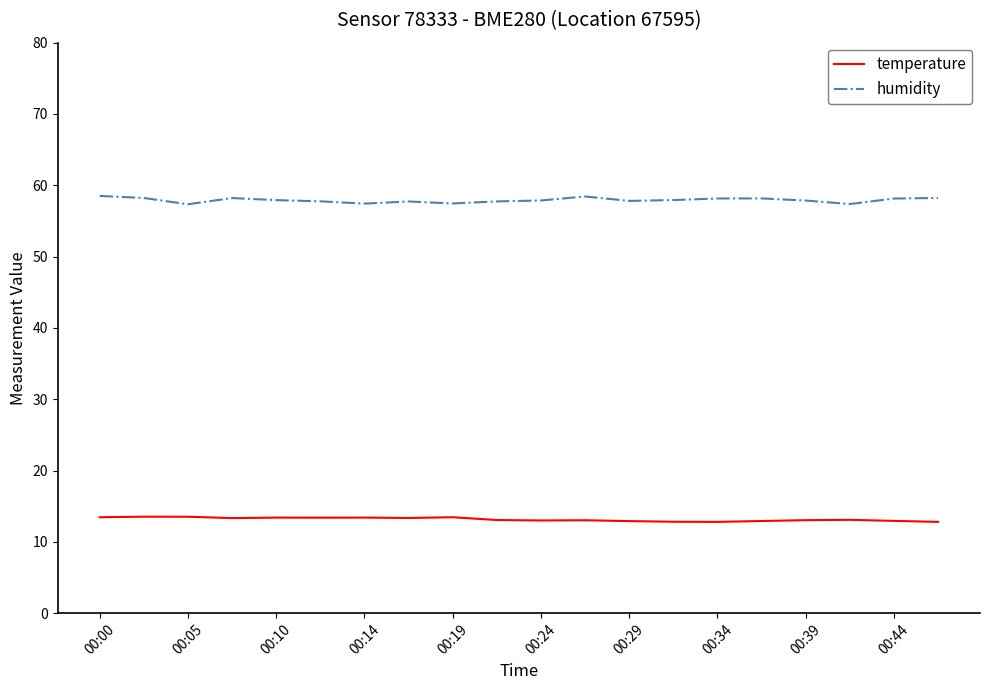

Rank the series by their maximum value, from highest to lowest.

humidity, temperature